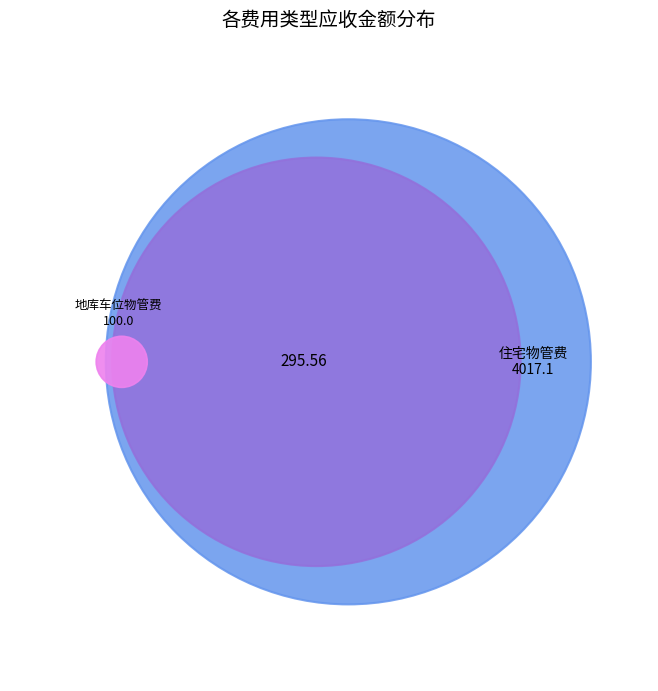

Do 二次增压供水电费 and 住宅物管费 together represent more than half of the pie?

Yes